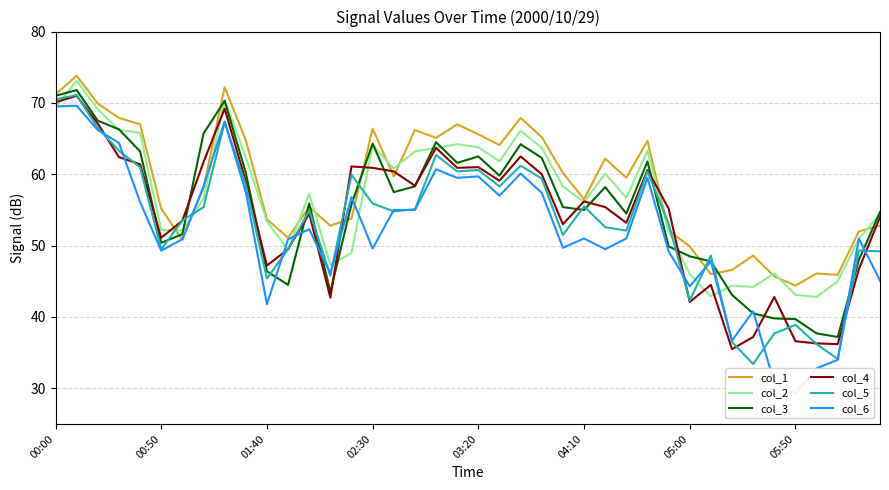

The value of col_3 at 01:40 is 46.4. True or false?

True